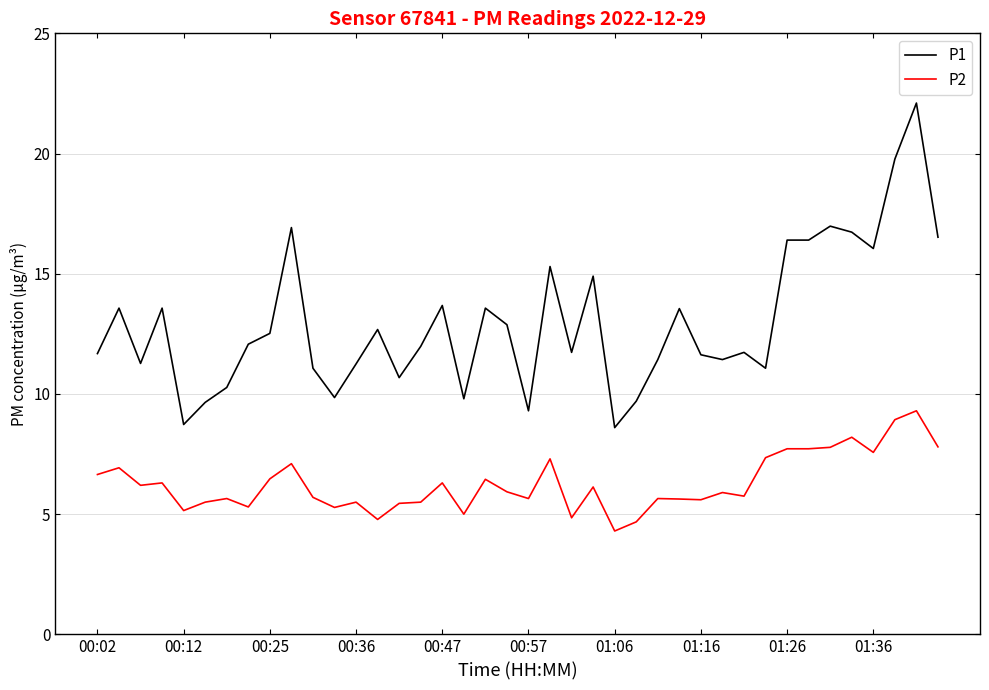

True or false: P1 and P2 cross at least once.

False